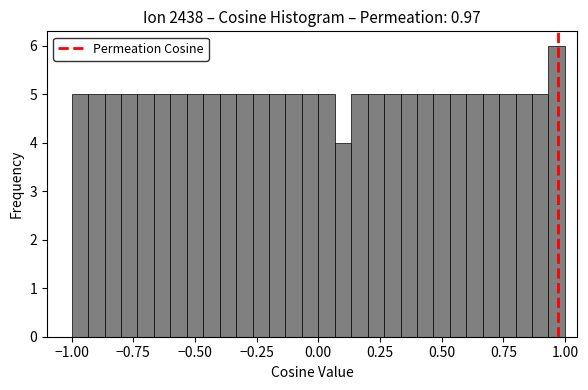

Around what value on the x-axis is the tallest bar? Give the approximate position of its centre, as read against the axis.

0.95